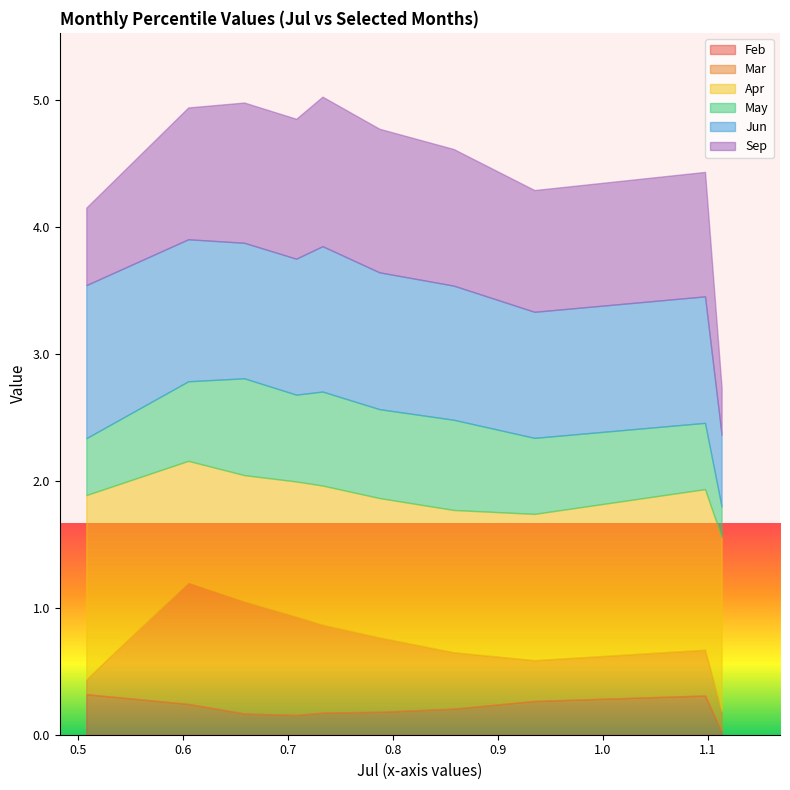

What is the difference between the maximum and minimum values in the Mar series?

0.8